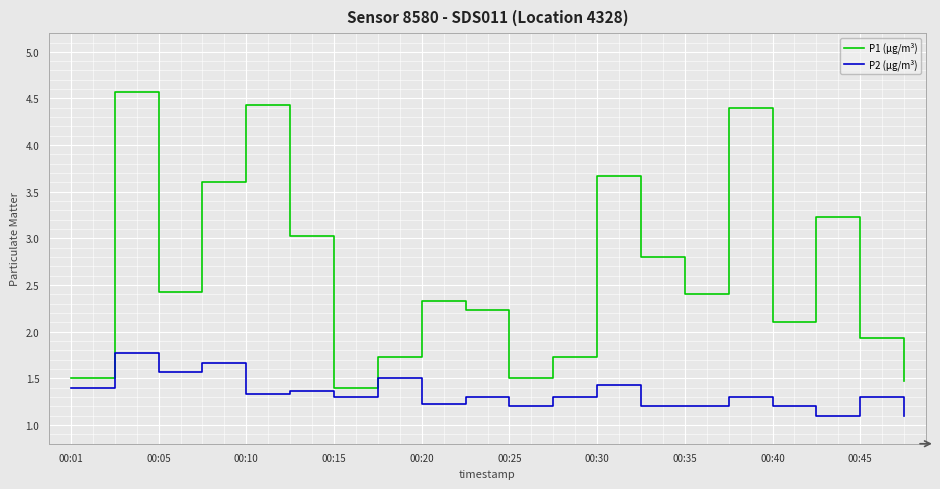

What is the minimum value for P1 (µg/m³)?

1.4